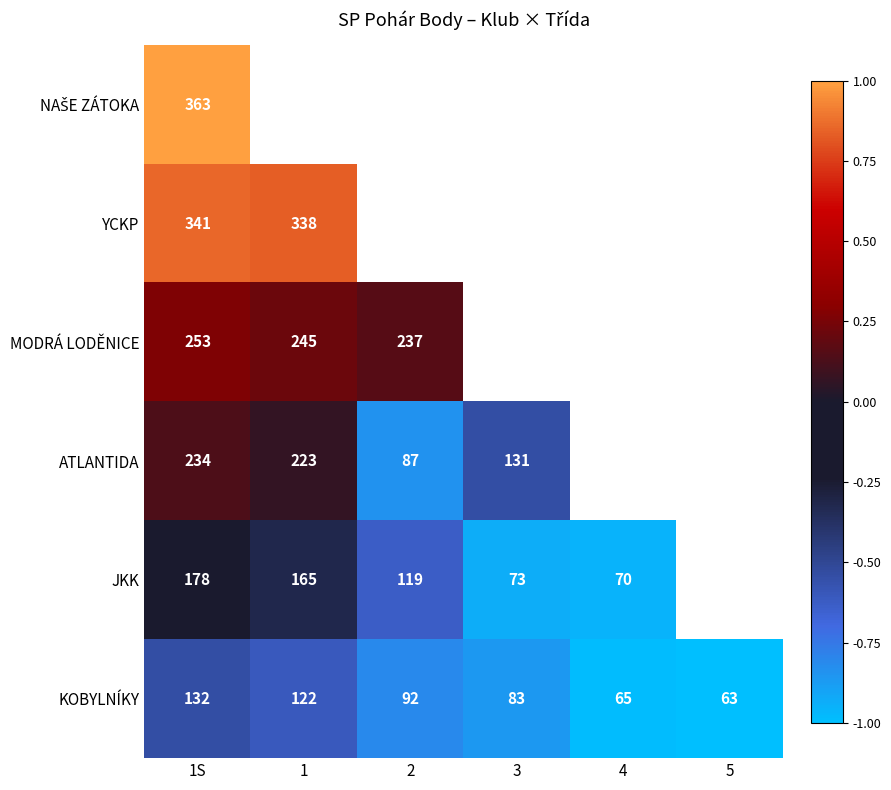

Is the value of JKK at 1S greater than the value of KOBYLNÍKY at 1?

Yes